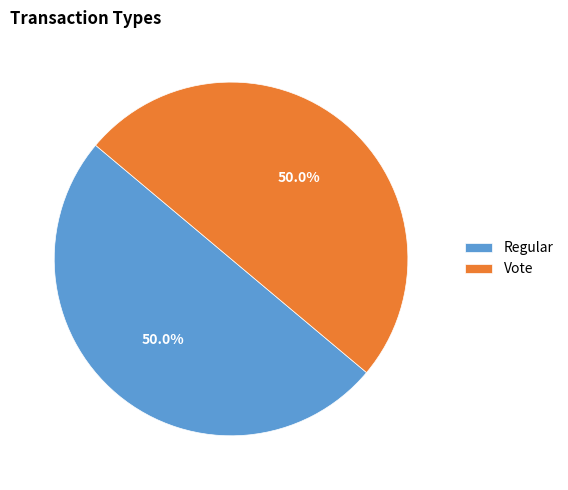

How many segments does this pie chart have?

2